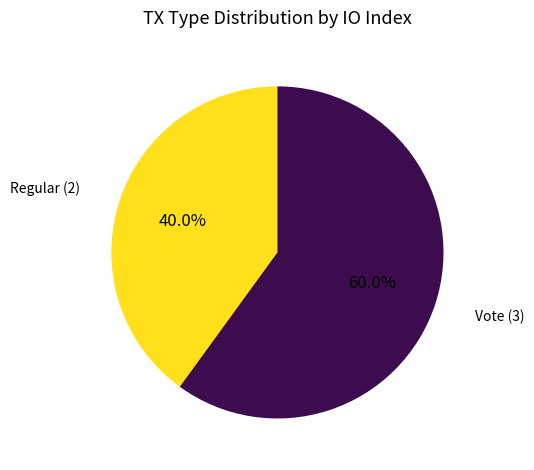

Is there a majority slice in this chart?

Yes